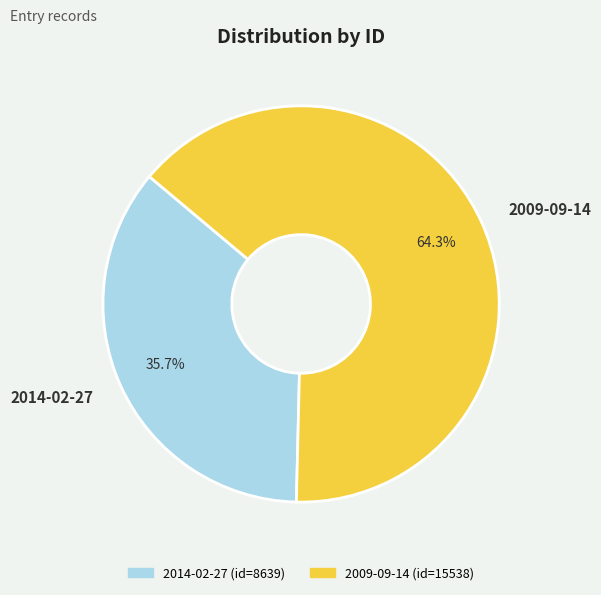

What portion of the pie excludes 2014-02-27?

64.3%